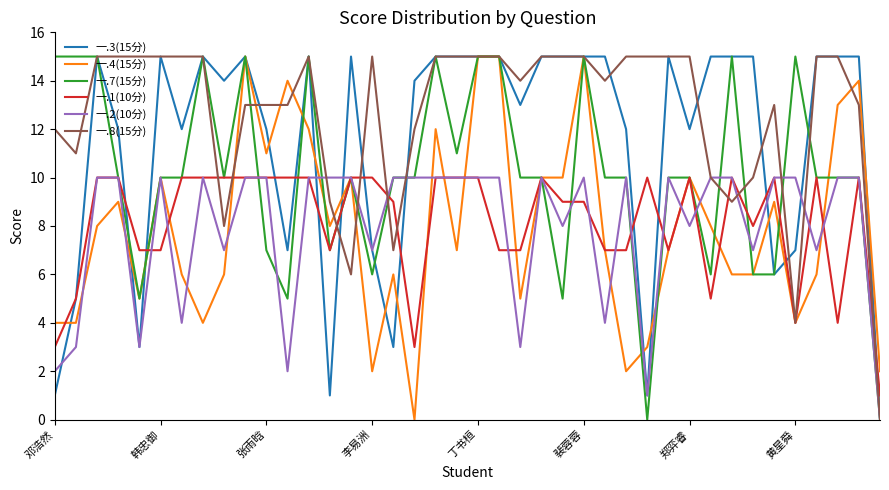

Which series has the largest total across all categories?

一.8(15分)